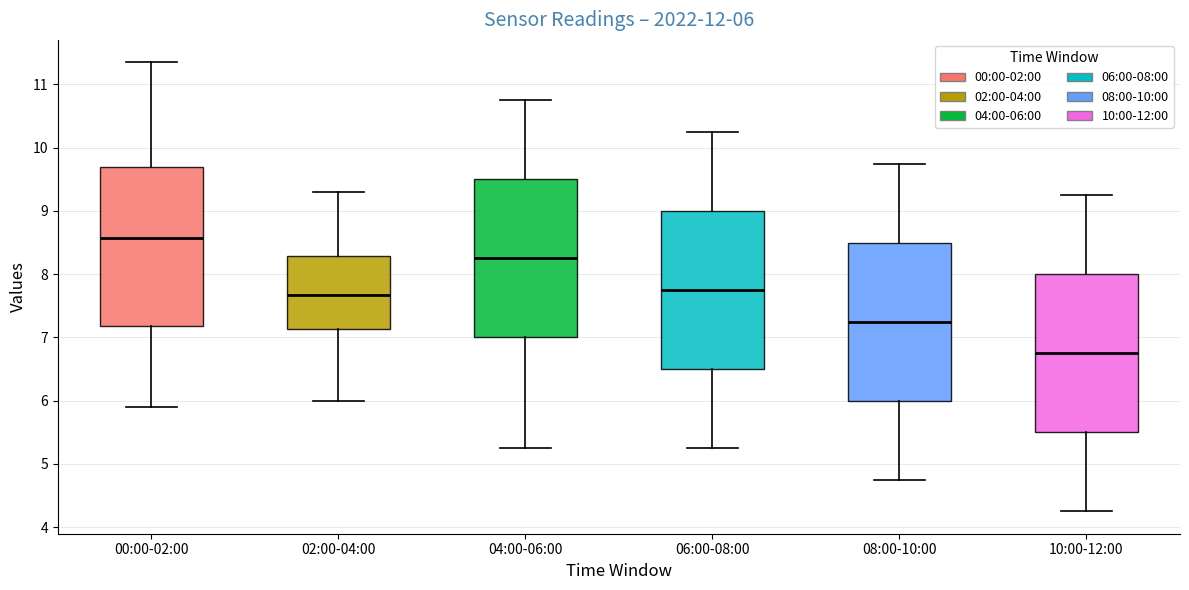

Which box has the lowest median line?

10:00-12:00